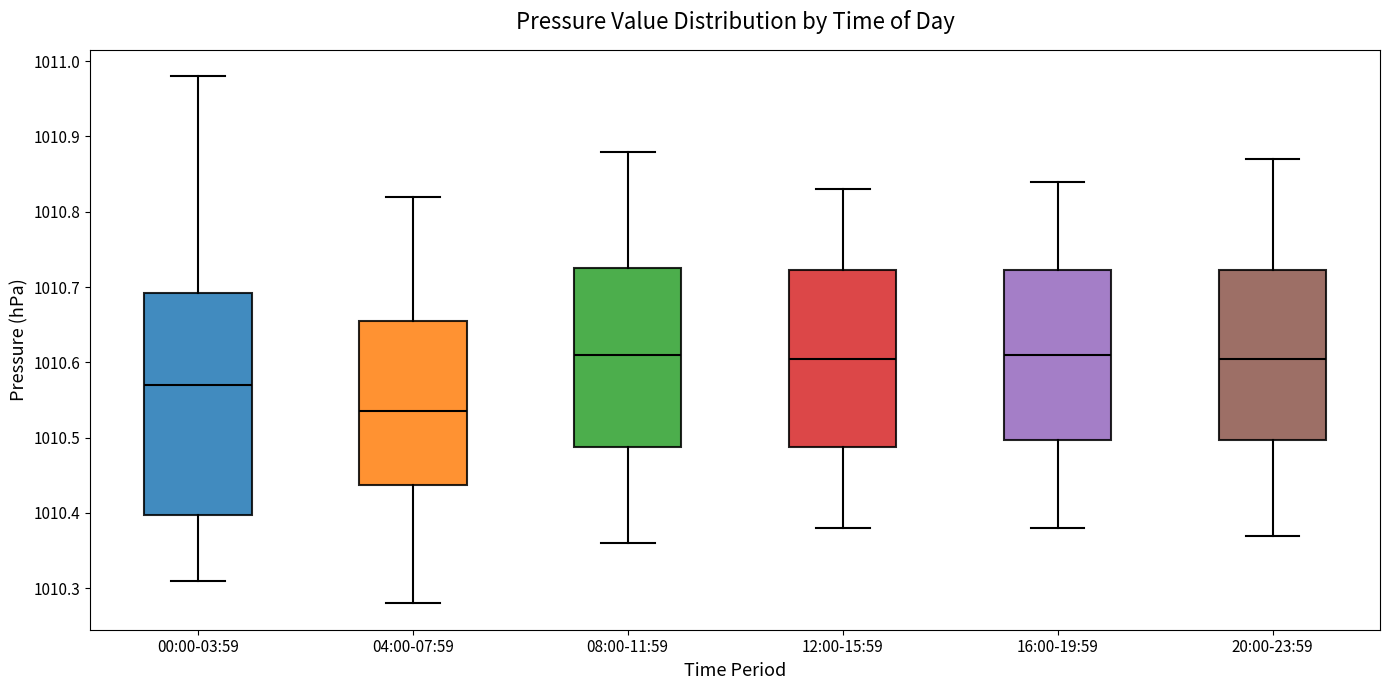

Which box is the tallest, from its lower edge to its upper edge?

00:00-03:59